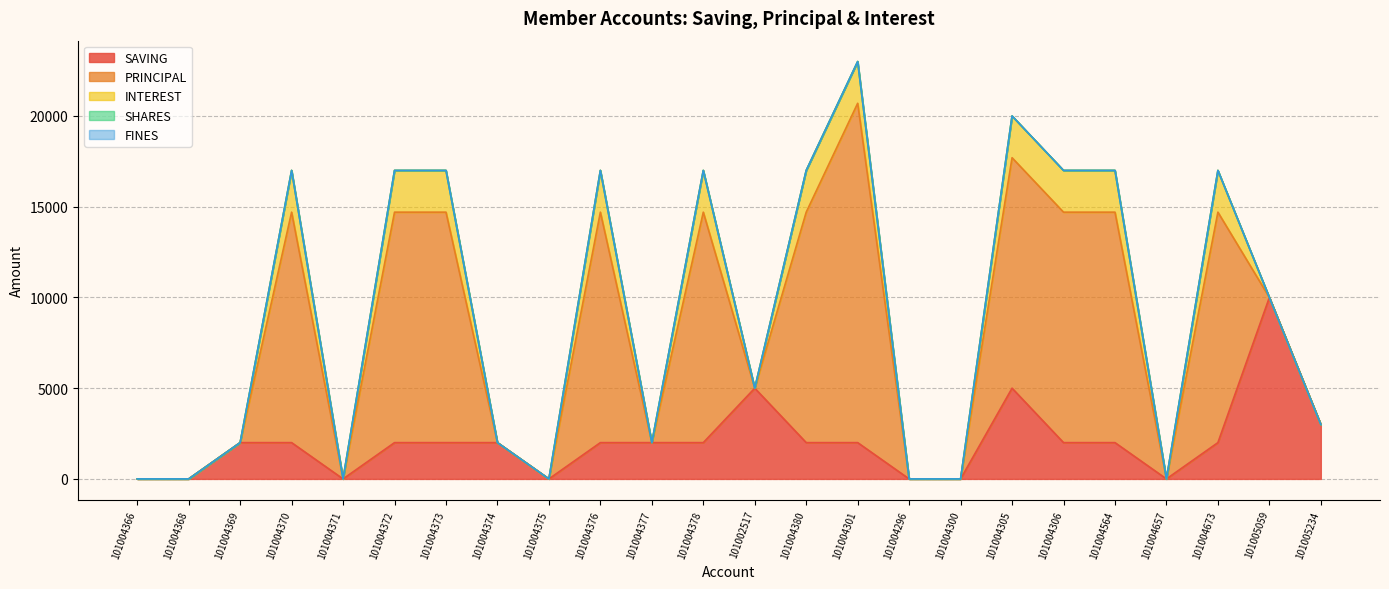

Read the SAVING value at 101004373.

2000